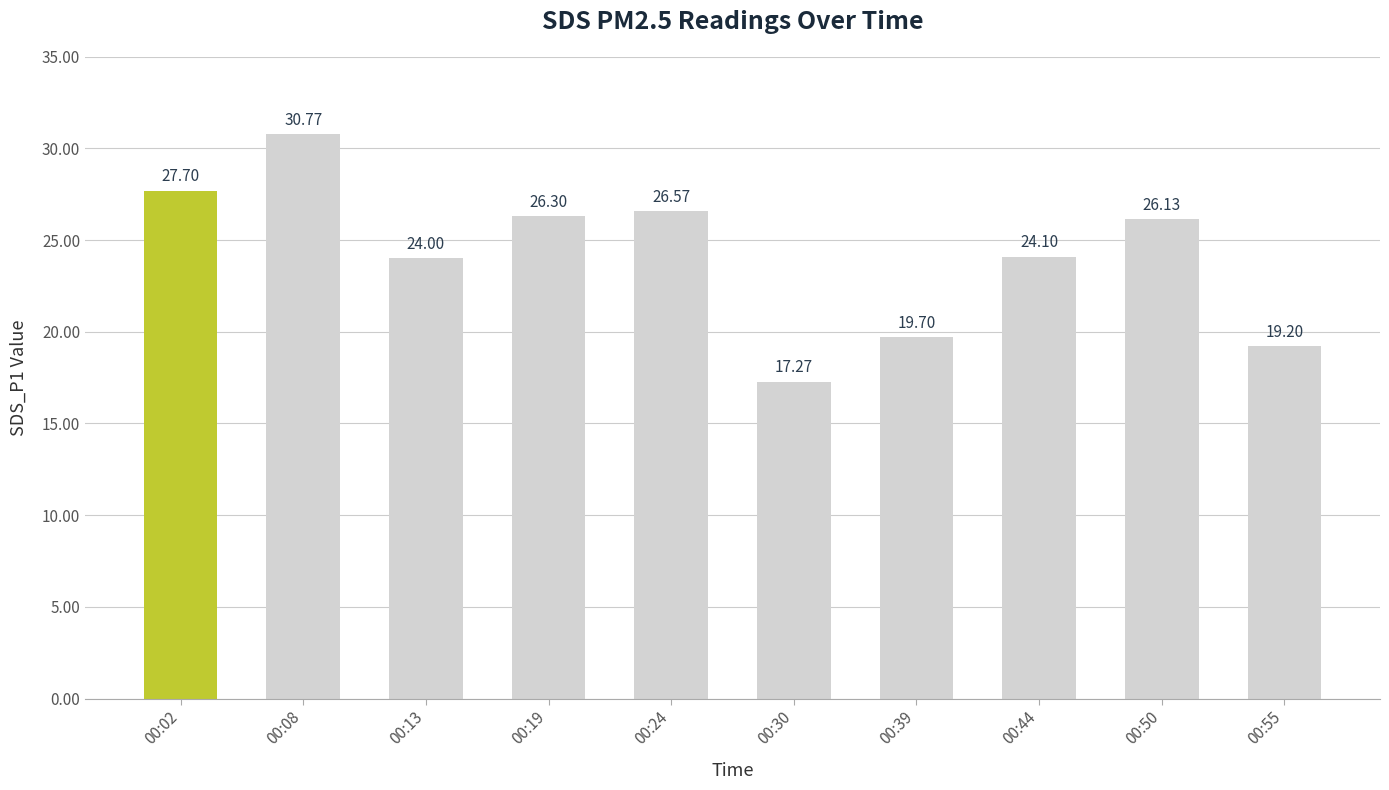

What is the minimum value shown in the chart?

17.3